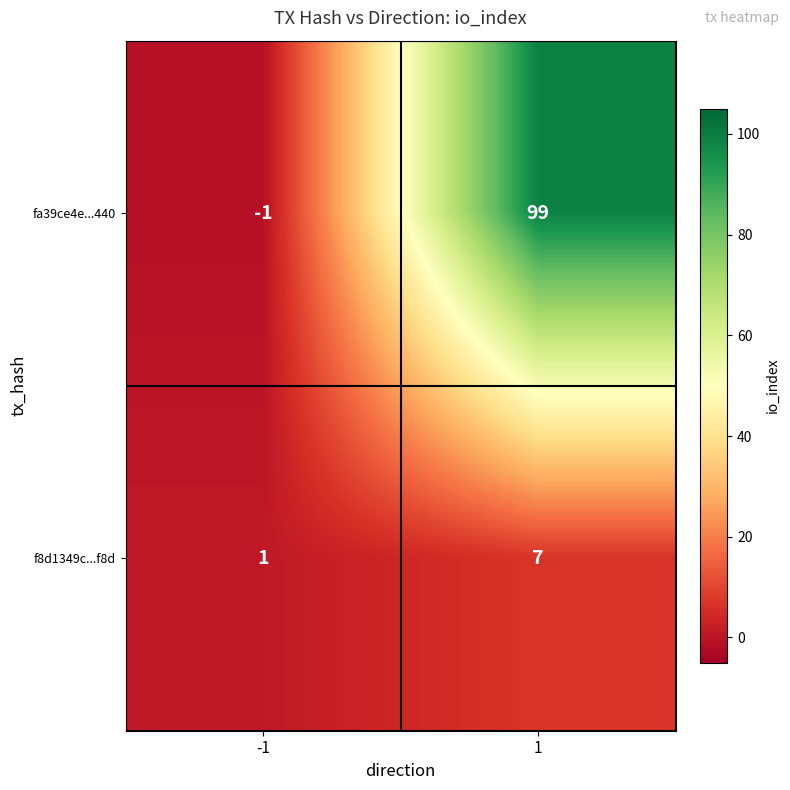

At which category is the sum across all series the highest?

1